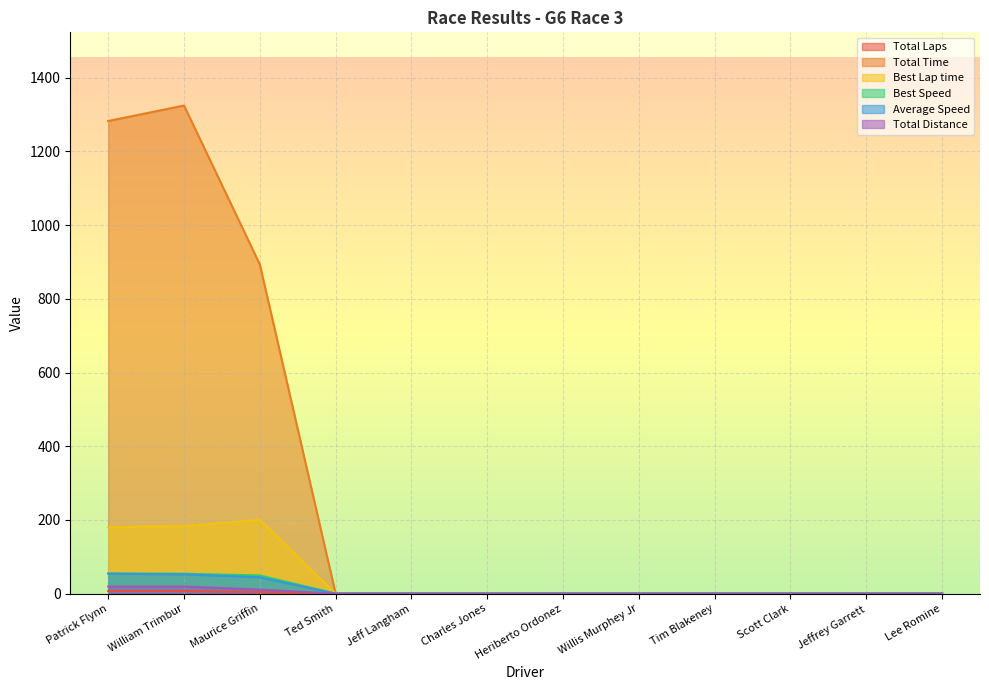

How many distinct data groups are displayed?

6